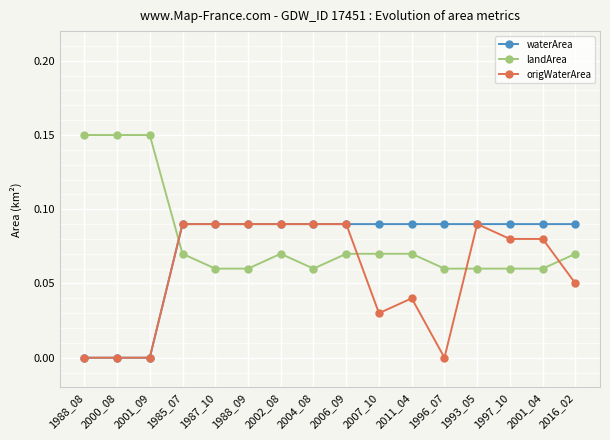

At how many categories does at least one series exceed 0?

16